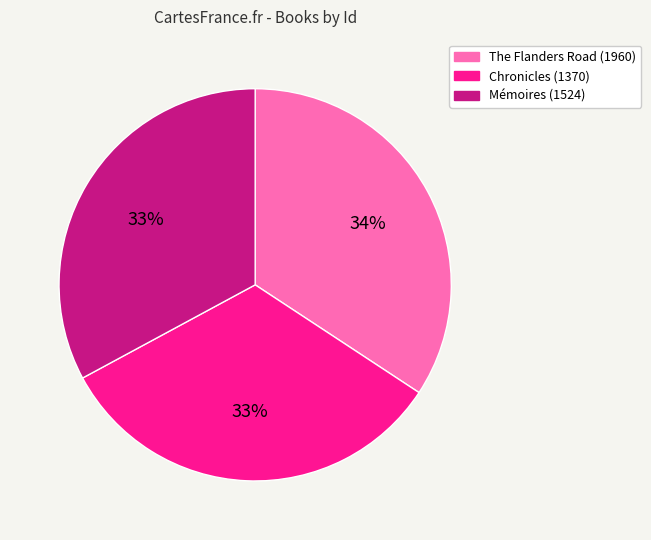

What percentage is the Mémoires (1524) slice, to the nearest percent?

33%